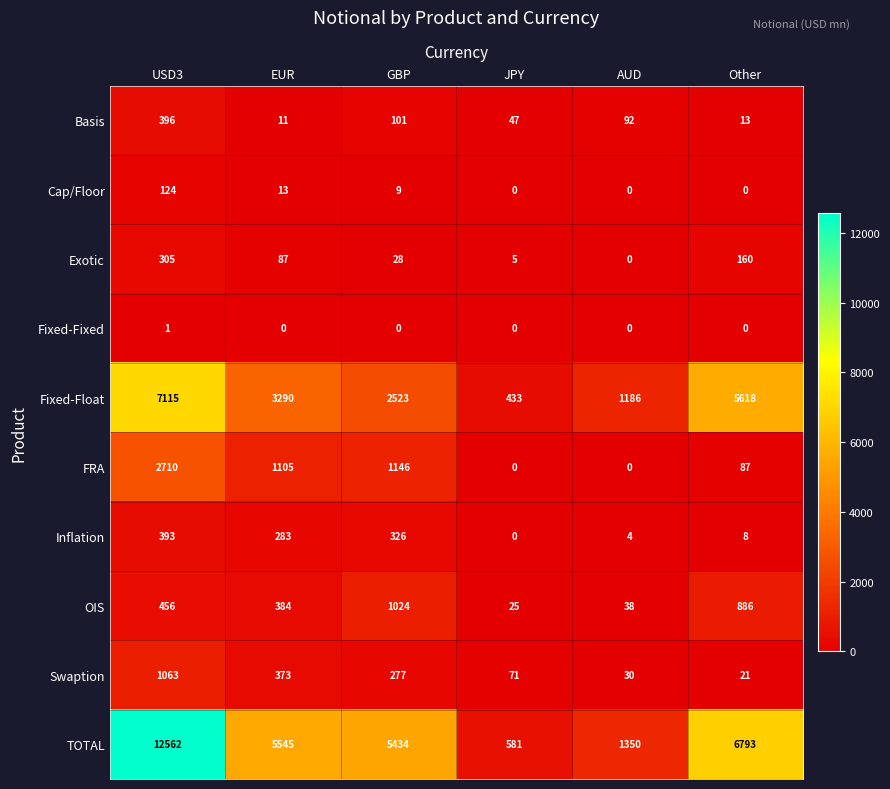

Which series has the largest range (max minus min)?

TOTAL